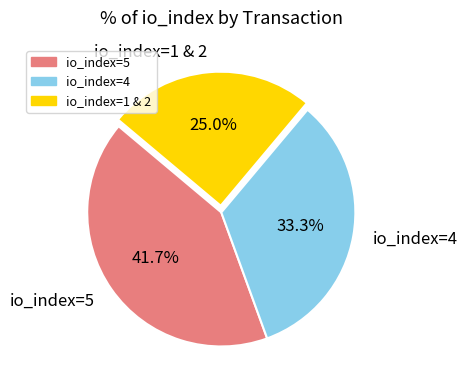

Rank the categories by value from lowest to highest.

io_index=1 & 2, io_index=4, io_index=5